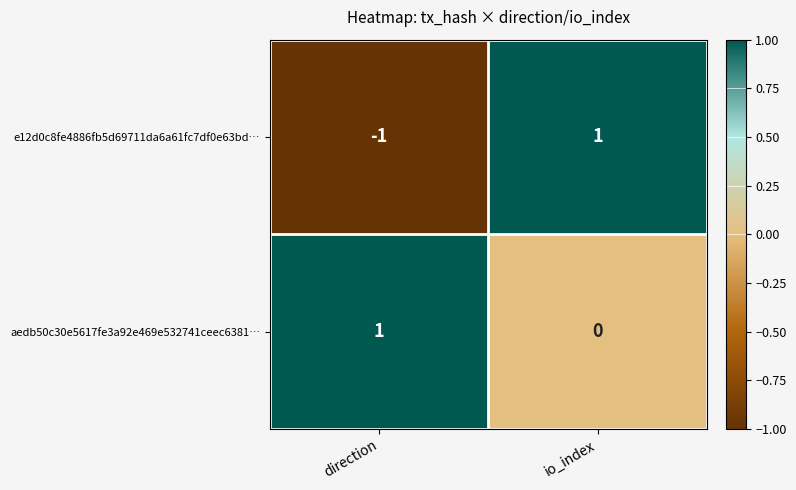

Count the number of data series in this chart.

2